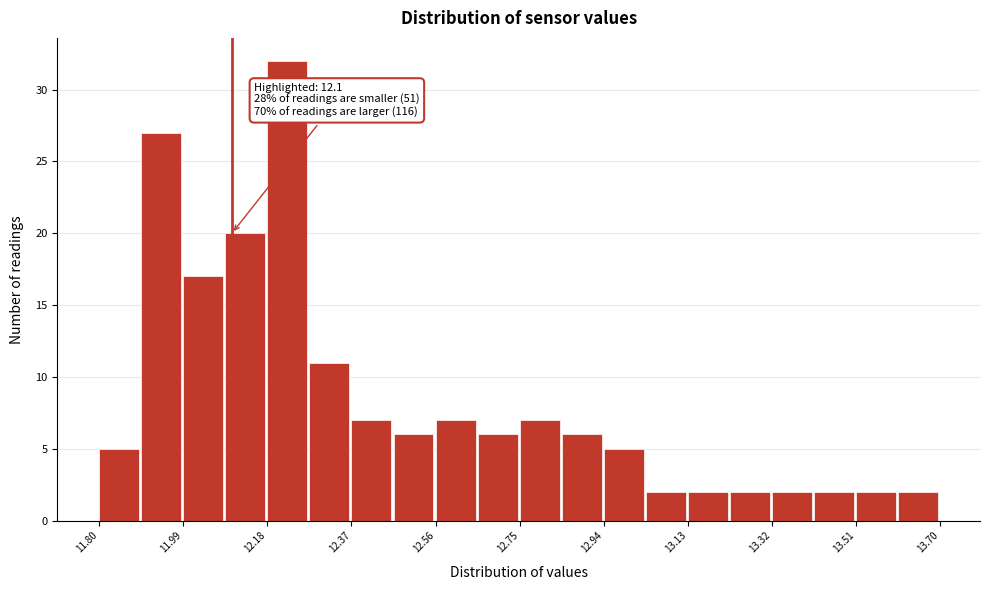

Over which range of the x-axis is the bar tallest?

12.180 to 12.275